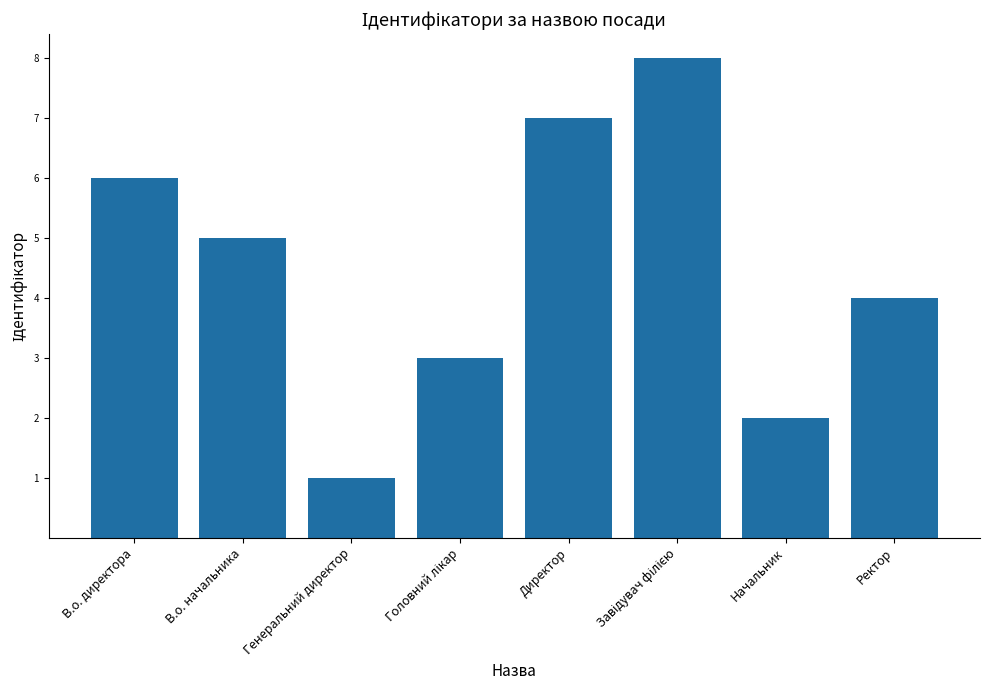

What is the approximate value at Начальник?

2